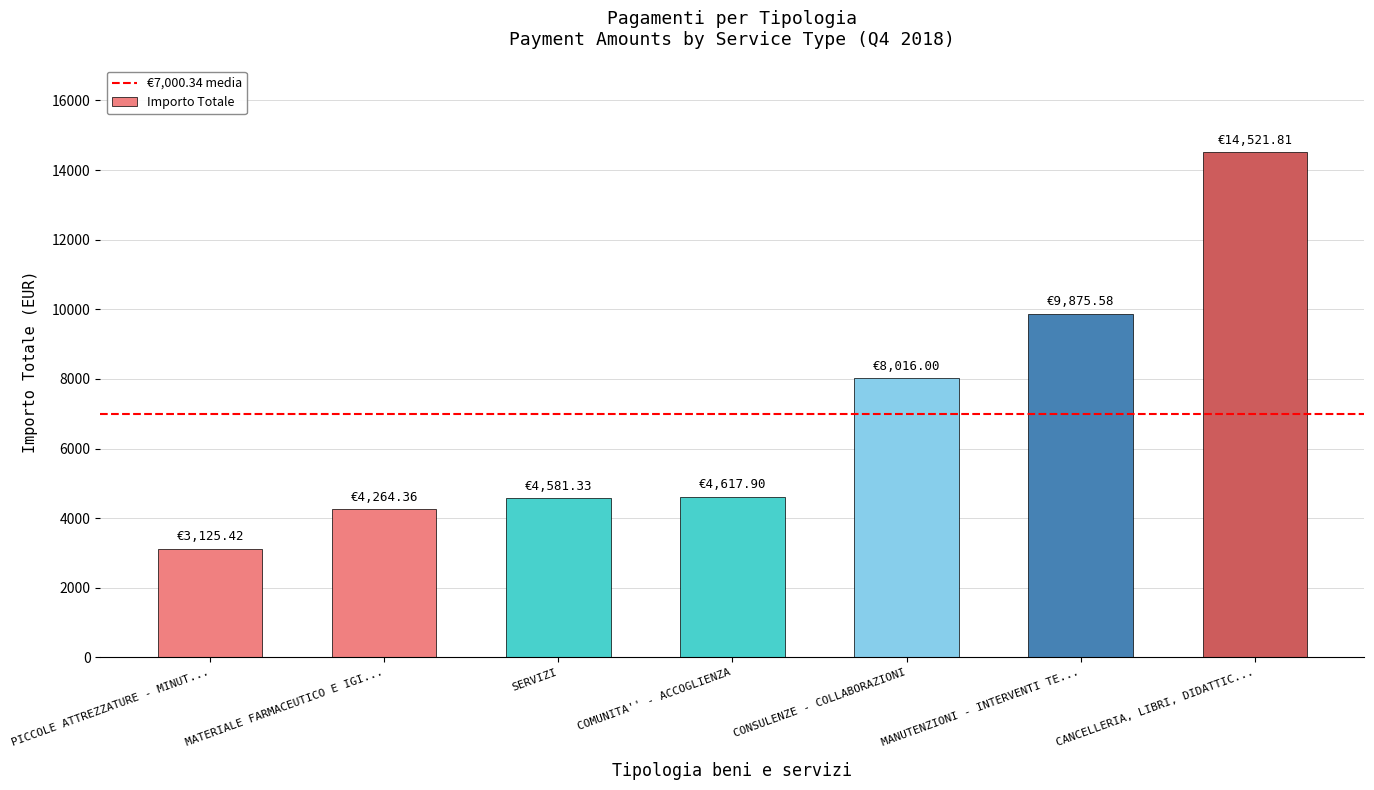

What is the difference between the second highest and minimum values?

6750.2